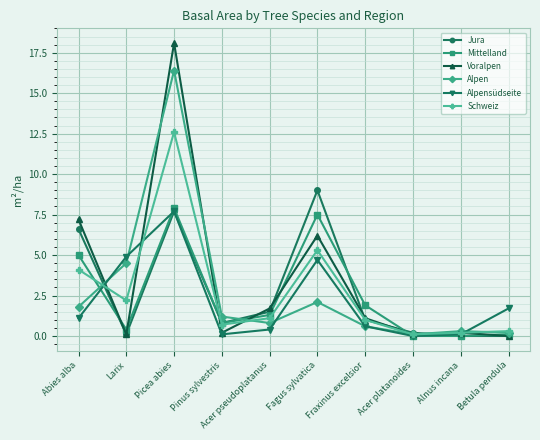

List the series in order of their peak value, lowest first.

Alpensüdseite, Mittelland, Jura, Schweiz, Alpen, Voralpen